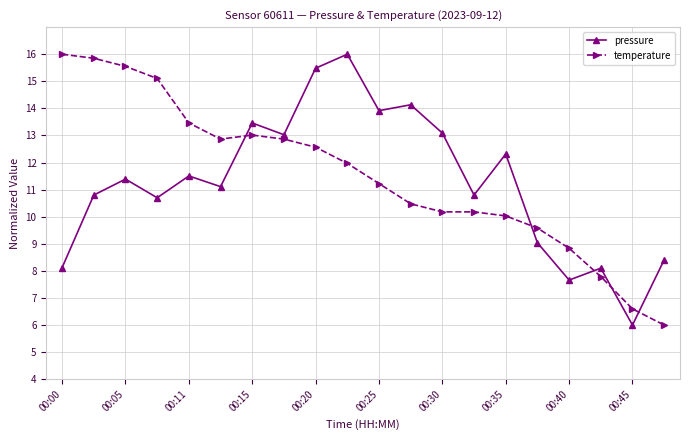

What is the value of the temperature point at the 6th from the left?

12.9